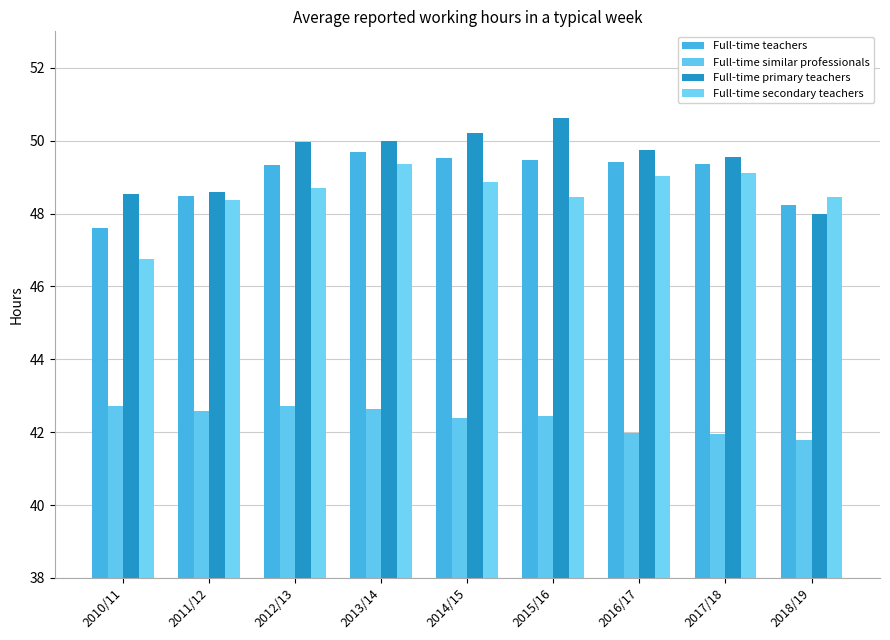

True or false: Full-time similar professionals has a value of 41.8 at 2018/19.

True